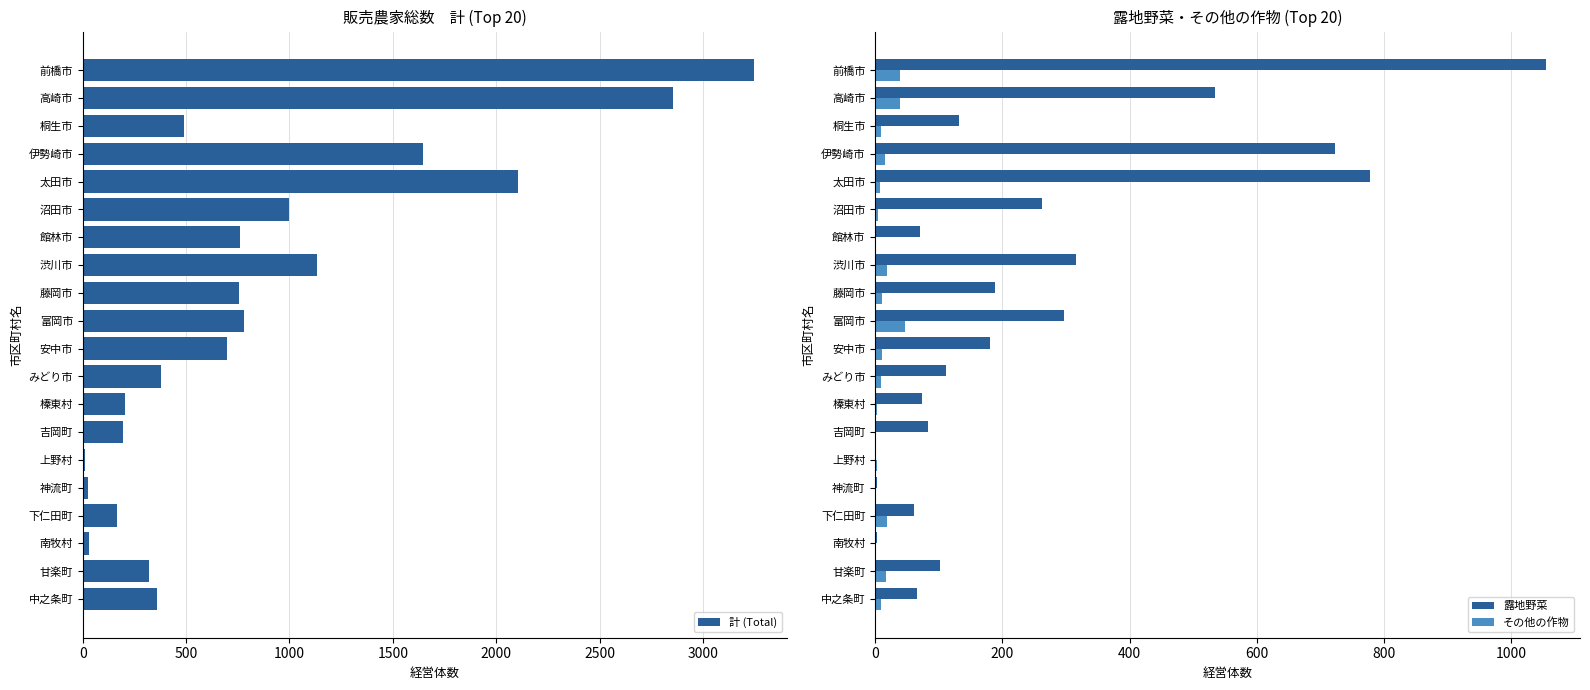

List the series in order of their peak value, highest first.

計 (Total), 露地野菜, その他の作物